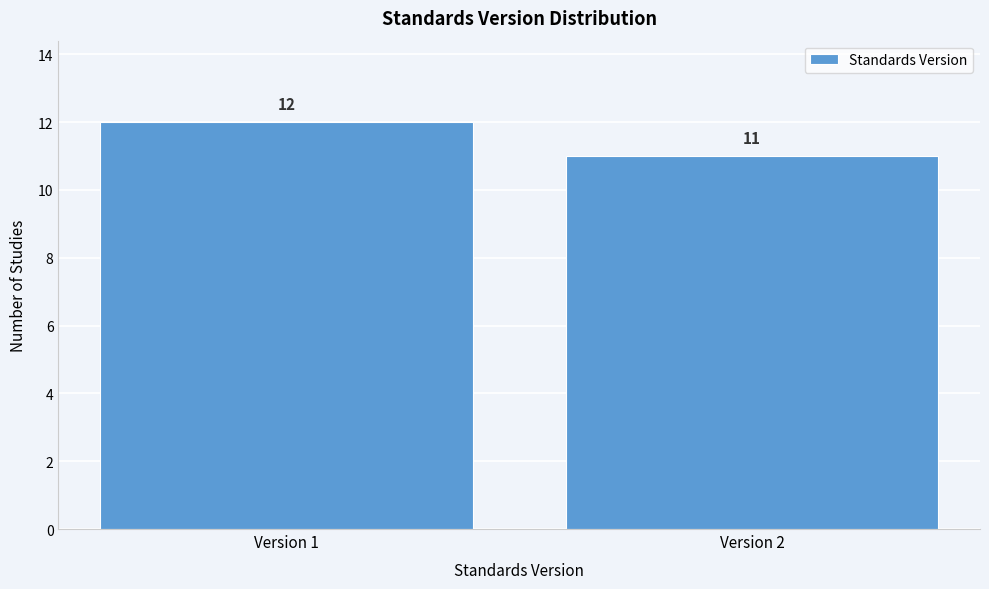

Reading left to right, transcribe all the data shown in this chart.

12	11